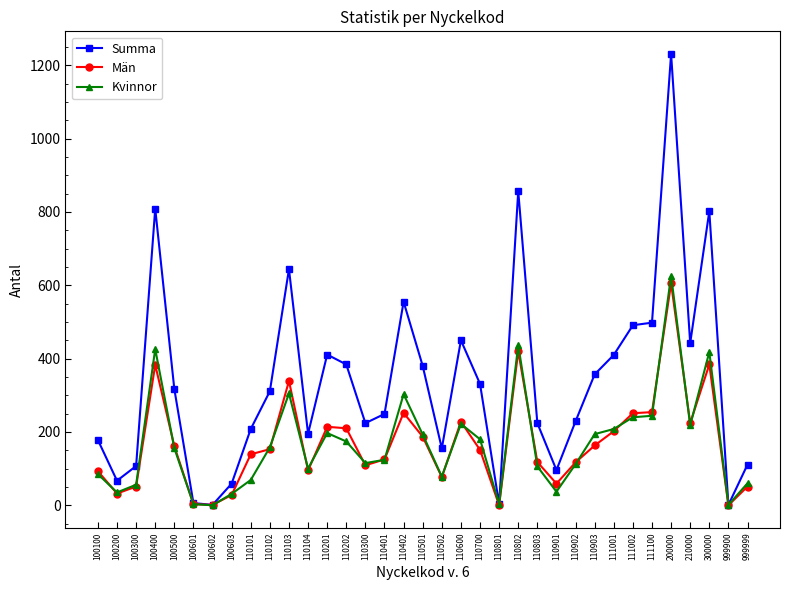

At which category is the sum across all series the highest?

200000